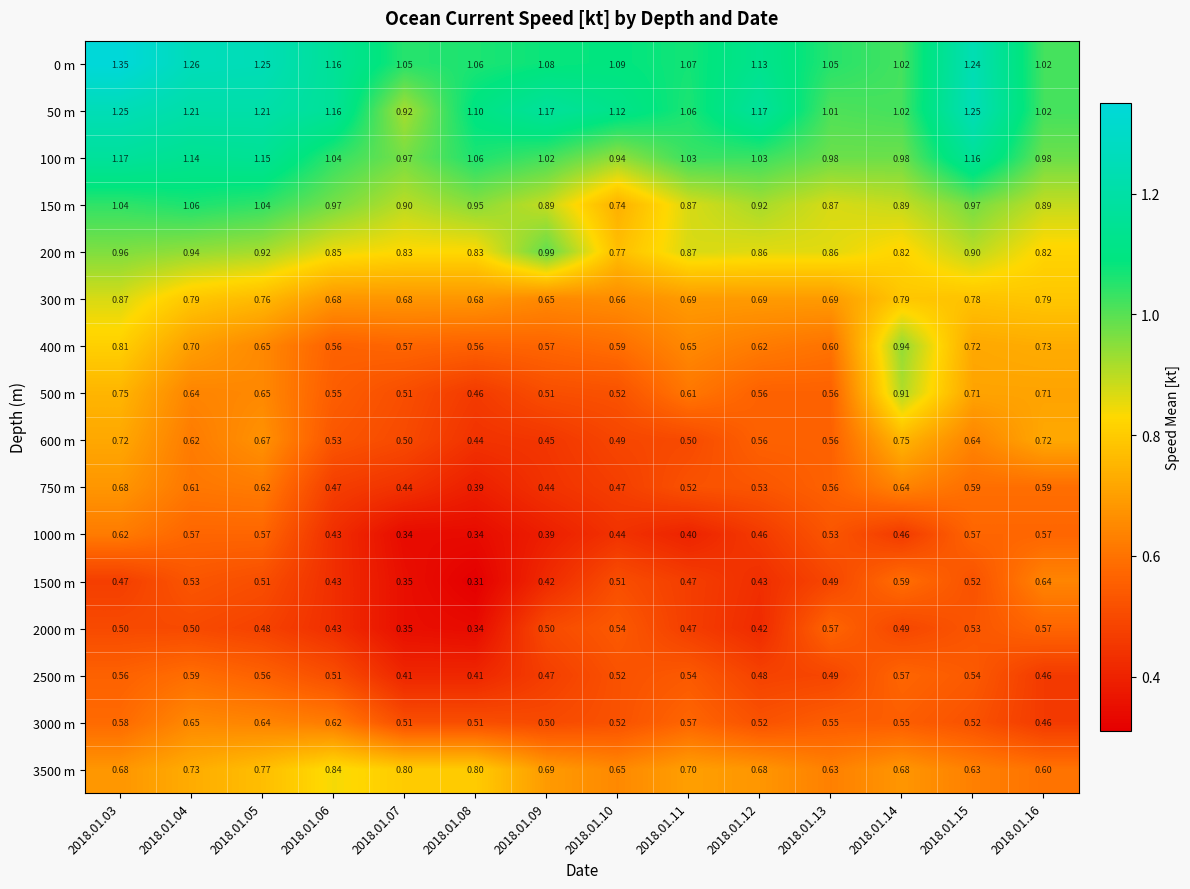

Reading left to right, what are all the values shown in this chart?

0 m: 2018.01.03=1.4	2018.01.04=1.3	2018.01.05=1.2	2018.01.06=1.2	2018.01.07=1.1	2018.01.08=1.1	2018.01.09=1.1	2018.01.10=1.1	2018.01.11=1.1	2018.01.12=1.1	2018.01.13=1.1	2018.01.14=1.0	2018.01.15=1.2	2018.01.16=1.0
50 m: 2018.01.03=1.2	2018.01.04=1.2	2018.01.05=1.2	2018.01.06=1.2	2018.01.07=0.9	2018.01.08=1.1	2018.01.09=1.2	2018.01.10=1.1	2018.01.11=1.1	2018.01.12=1.2	2018.01.13=1.0	2018.01.14=1.0	2018.01.15=1.2	2018.01.16=1.0
100 m: 2018.01.03=1.2	2018.01.04=1.1	2018.01.05=1.1	2018.01.06=1.0	2018.01.07=1.0	2018.01.08=1.1	2018.01.09=1.0	2018.01.10=0.9	2018.01.11=1.0	2018.01.12=1.0	2018.01.13=1.0	2018.01.14=1.0	2018.01.15=1.2	2018.01.16=1.0
150 m: 2018.01.03=1.0	2018.01.04=1.1	2018.01.05=1.0	2018.01.06=1.0	2018.01.07=0.9	2018.01.08=0.9	2018.01.09=0.9	2018.01.10=0.7	2018.01.11=0.9	2018.01.12=0.9	2018.01.13=0.9	2018.01.14=0.9	2018.01.15=1.0	2018.01.16=0.9
200 m: 2018.01.03=1.0	2018.01.04=0.9	2018.01.05=0.9	2018.01.06=0.8	2018.01.07=0.8	2018.01.08=0.8	2018.01.09=1.0	2018.01.10=0.8	2018.01.11=0.9	2018.01.12=0.9	2018.01.13=0.9	2018.01.14=0.8	2018.01.15=0.9	2018.01.16=0.8
300 m: 2018.01.03=0.9	2018.01.04=0.8	2018.01.05=0.8	2018.01.06=0.7	2018.01.07=0.7	2018.01.08=0.7	2018.01.09=0.7	2018.01.10=0.7	2018.01.11=0.7	2018.01.12=0.7	2018.01.13=0.7	2018.01.14=0.8	2018.01.15=0.8	2018.01.16=0.8
400 m: 2018.01.03=0.8	2018.01.04=0.7	2018.01.05=0.7	2018.01.06=0.6	2018.01.07=0.6	2018.01.08=0.6	2018.01.09=0.6	2018.01.10=0.6	2018.01.11=0.7	2018.01.12=0.6	2018.01.13=0.6	2018.01.14=0.9	2018.01.15=0.7	2018.01.16=0.7
500 m: 2018.01.03=0.8	2018.01.04=0.6	2018.01.05=0.7	2018.01.06=0.6	2018.01.07=0.5	2018.01.08=0.5	2018.01.09=0.5	2018.01.10=0.5	2018.01.11=0.6	2018.01.12=0.6	2018.01.13=0.6	2018.01.14=0.9	2018.01.15=0.7	2018.01.16=0.7
600 m: 2018.01.03=0.7	2018.01.04=0.6	2018.01.05=0.7	2018.01.06=0.5	2018.01.07=0.5	2018.01.08=0.4	2018.01.09=0.5	2018.01.10=0.5	2018.01.11=0.5	2018.01.12=0.6	2018.01.13=0.6	2018.01.14=0.8	2018.01.15=0.6	2018.01.16=0.7
750 m: 2018.01.03=0.7	2018.01.04=0.6	2018.01.05=0.6	2018.01.06=0.5	2018.01.07=0.4	2018.01.08=0.4	2018.01.09=0.4	2018.01.10=0.5	2018.01.11=0.5	2018.01.12=0.5	2018.01.13=0.6	2018.01.14=0.6	2018.01.15=0.6	2018.01.16=0.6
1000 m: 2018.01.03=0.6	2018.01.04=0.6	2018.01.05=0.6	2018.01.06=0.4	2018.01.07=0.3	2018.01.08=0.3	2018.01.09=0.4	2018.01.10=0.4	2018.01.11=0.4	2018.01.12=0.5	2018.01.13=0.5	2018.01.14=0.5	2018.01.15=0.6	2018.01.16=0.6
1500 m: 2018.01.03=0.5	2018.01.04=0.5	2018.01.05=0.5	2018.01.06=0.4	2018.01.07=0.3	2018.01.08=0.3	2018.01.09=0.4	2018.01.10=0.5	2018.01.11=0.5	2018.01.12=0.4	2018.01.13=0.5	2018.01.14=0.6	2018.01.15=0.5	2018.01.16=0.6
2000 m: 2018.01.03=0.5	2018.01.04=0.5	2018.01.05=0.5	2018.01.06=0.4	2018.01.07=0.3	2018.01.08=0.3	2018.01.09=0.5	2018.01.10=0.5	2018.01.11=0.5	2018.01.12=0.4	2018.01.13=0.6	2018.01.14=0.5	2018.01.15=0.5	2018.01.16=0.6
2500 m: 2018.01.03=0.6	2018.01.04=0.6	2018.01.05=0.6	2018.01.06=0.5	2018.01.07=0.4	2018.01.08=0.4	2018.01.09=0.5	2018.01.10=0.5	2018.01.11=0.5	2018.01.12=0.5	2018.01.13=0.5	2018.01.14=0.6	2018.01.15=0.5	2018.01.16=0.5
3000 m: 2018.01.03=0.6	2018.01.04=0.7	2018.01.05=0.6	2018.01.06=0.6	2018.01.07=0.5	2018.01.08=0.5	2018.01.09=0.5	2018.01.10=0.5	2018.01.11=0.6	2018.01.12=0.5	2018.01.13=0.6	2018.01.14=0.6	2018.01.15=0.5	2018.01.16=0.5
3500 m: 2018.01.03=0.7	2018.01.04=0.7	2018.01.05=0.8	2018.01.06=0.8	2018.01.07=0.8	2018.01.08=0.8	2018.01.09=0.7	2018.01.10=0.7	2018.01.11=0.7	2018.01.12=0.7	2018.01.13=0.6	2018.01.14=0.7	2018.01.15=0.6	2018.01.16=0.6